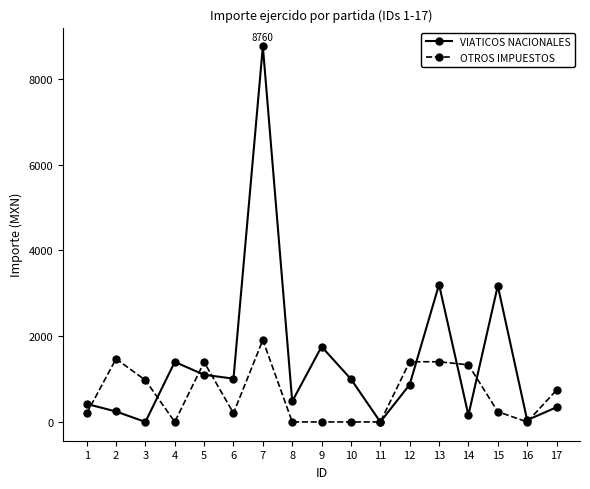

What is the greatest value displayed?

8760.0